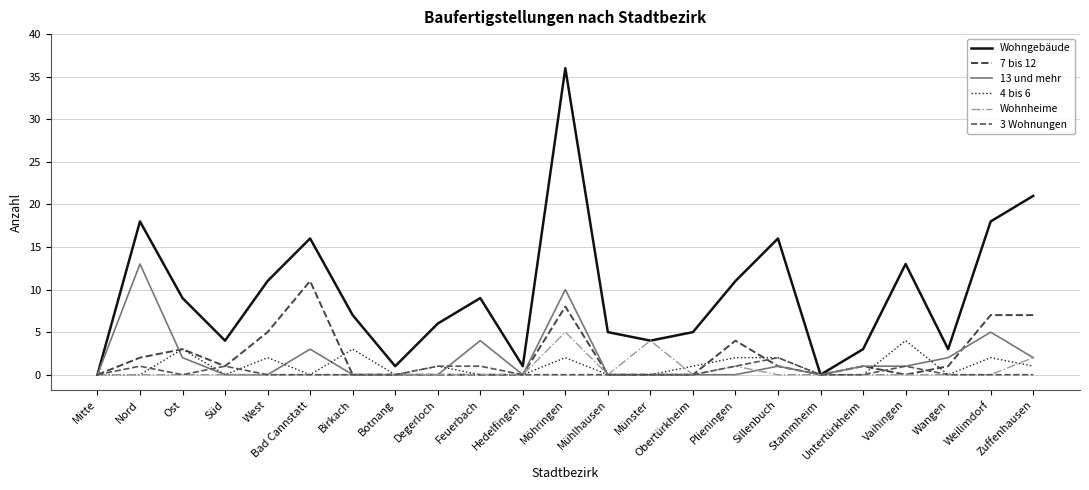

Which series has the largest total across all categories?

Wohngebäude